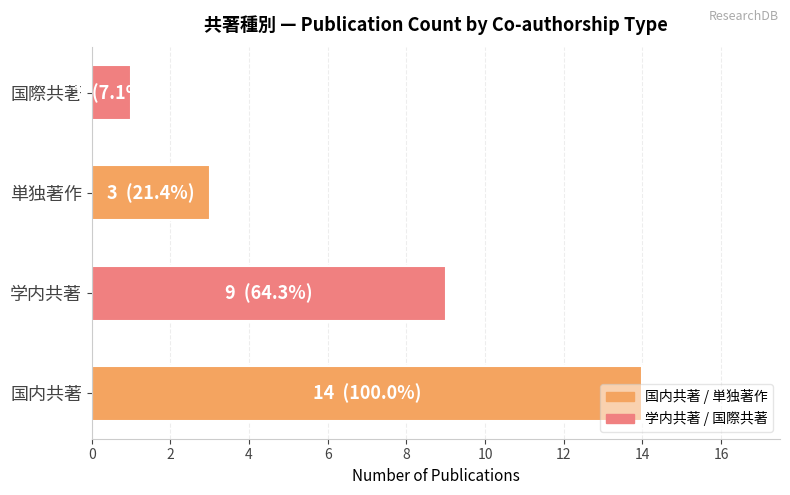

Between 単独著作 and 国際共著, which is larger?

単独著作